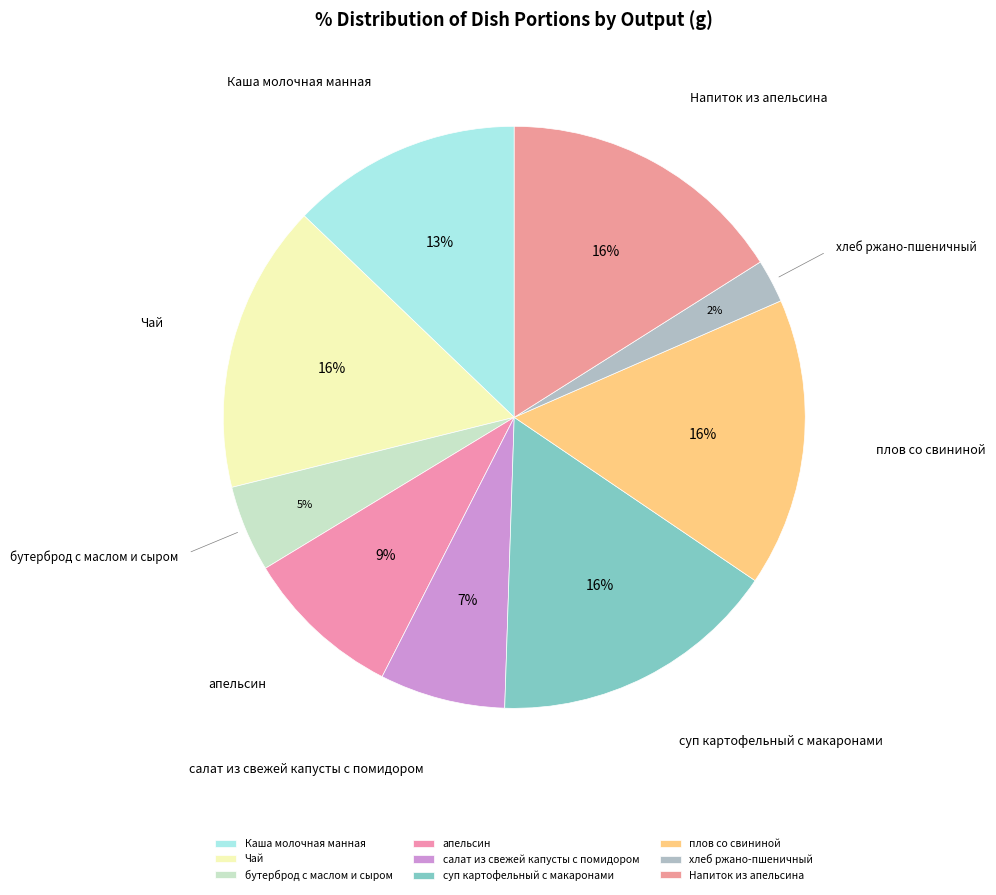

True or false: апельсин accounts for 19% of the total.

False